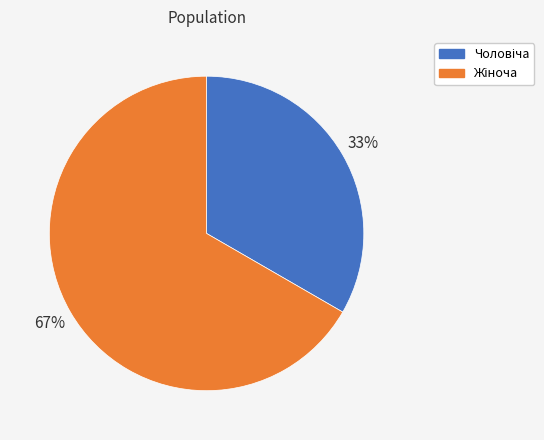

Is there a majority slice in this chart?

Yes